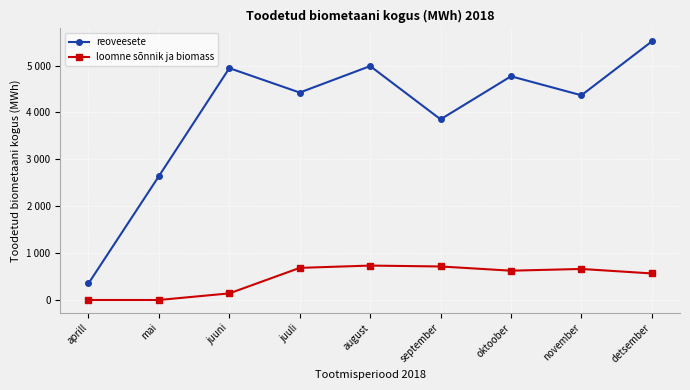

What are all the series names shown in the legend?

reoveesete, loomne sõnnik ja biomass